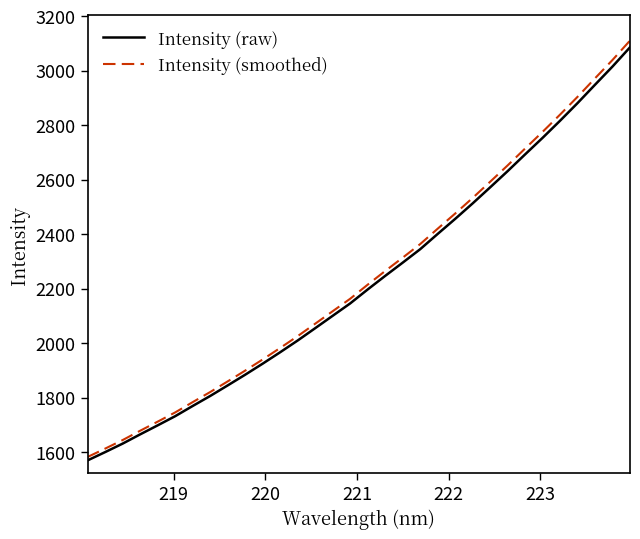

What is the lowest value of the Intensity (raw) series?

1569.3